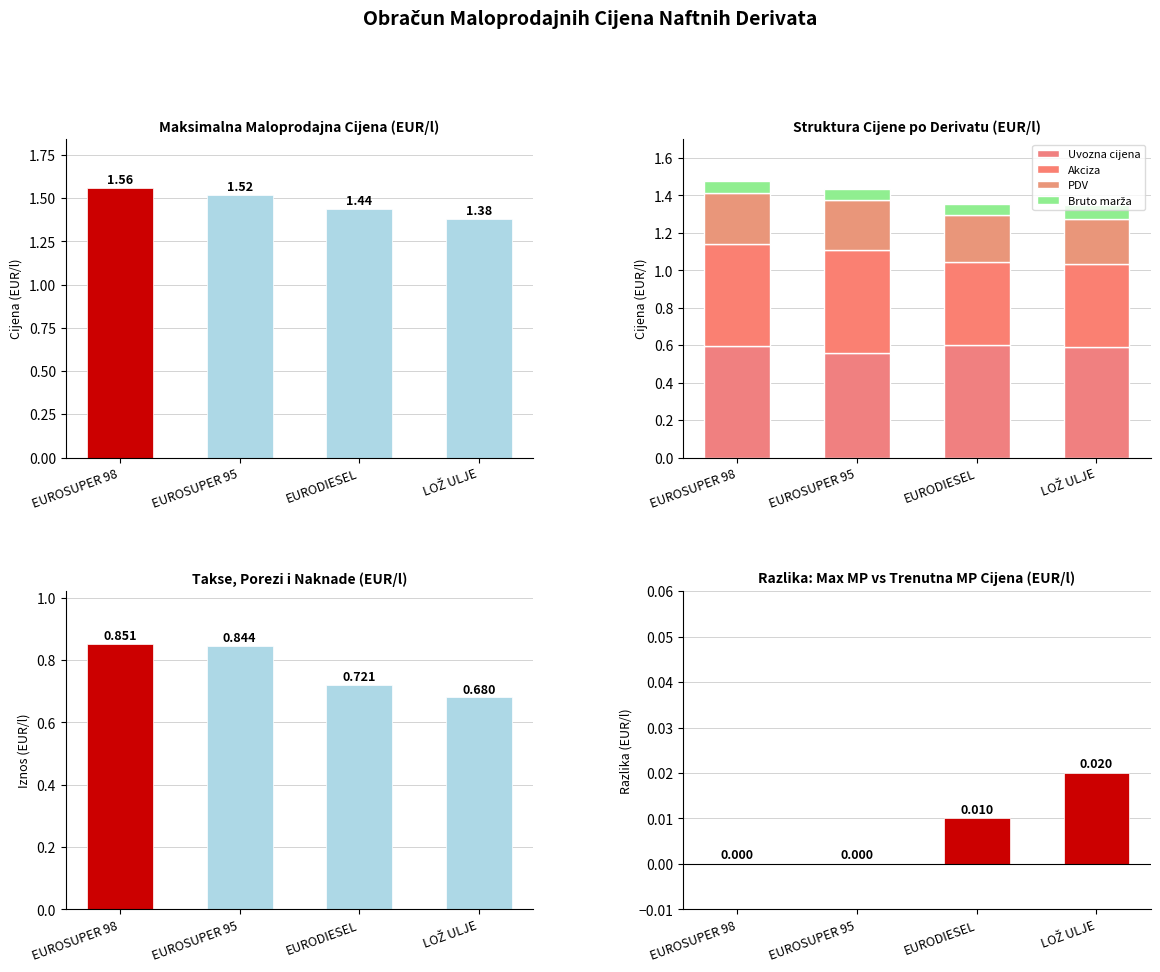

Which has a higher value, LOŽ ULJE or EUROSUPER 95?

LOŽ ULJE